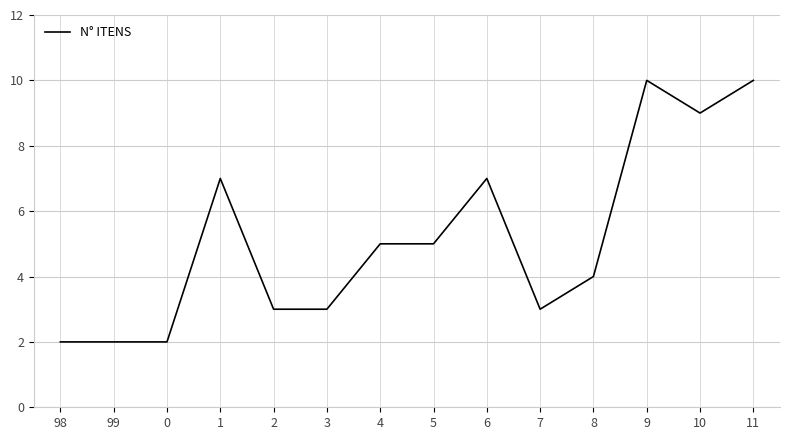

Between 7 and 1, which is larger?

1